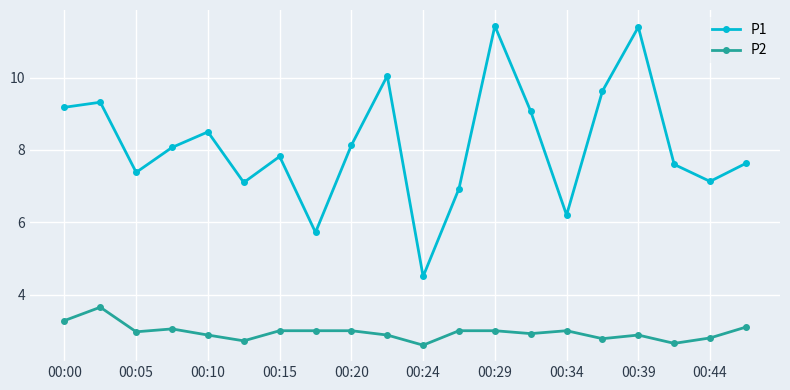

True or false: P1 and P2 cross at least once.

False